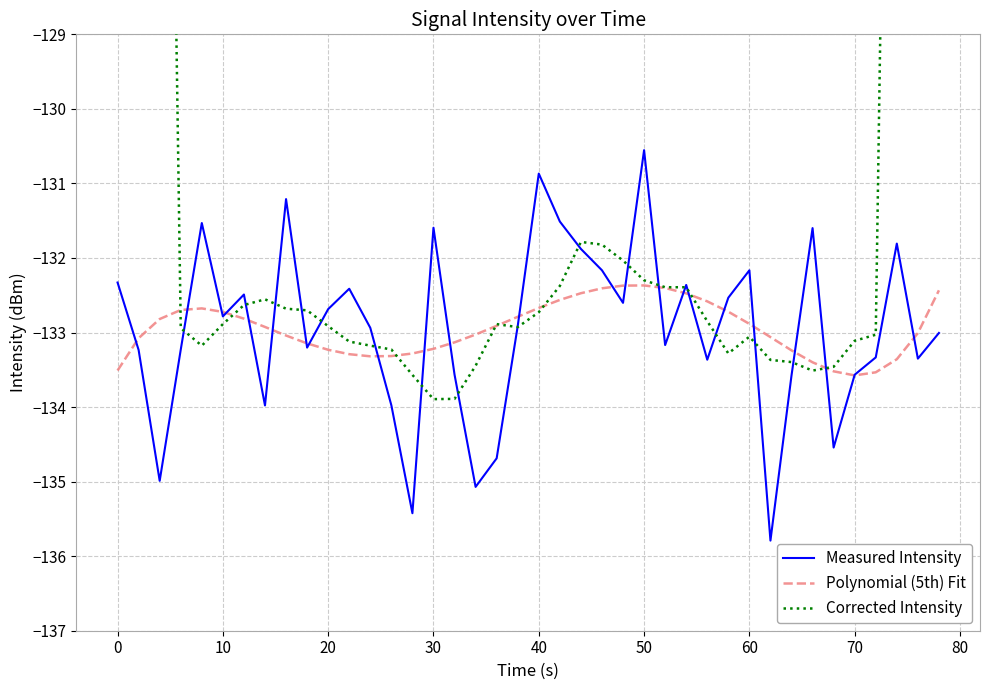

After their last crossing, which series has the higher values: Polynomial (5th) Fit or Measured Intensity?

Polynomial (5th) Fit